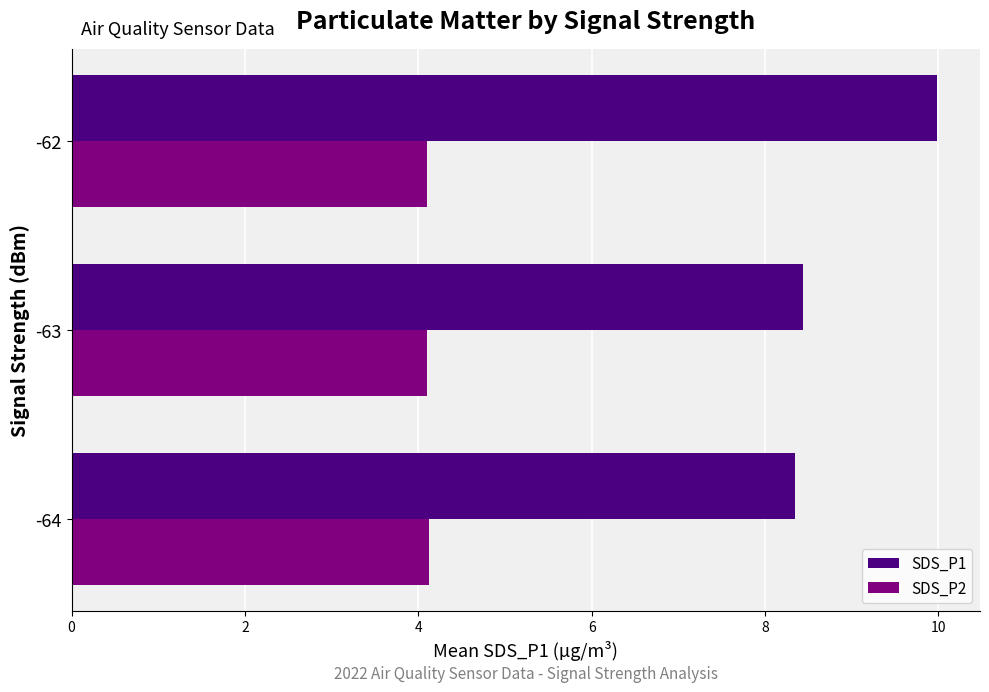

Between -63 and -62, which series saw the biggest shift?

SDS_P1